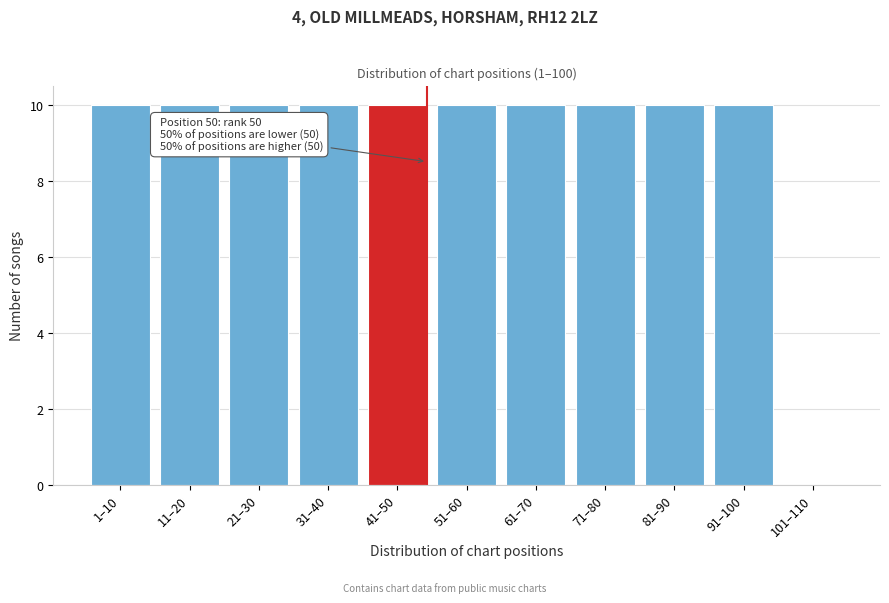

Reading right to left, what are all the values shown in this chart?

101–110=0	91–100=10	81–90=10	71–80=10	61–70=10	51–60=10	41–50=10	31–40=10	21–30=10	11–20=10	1–10=10